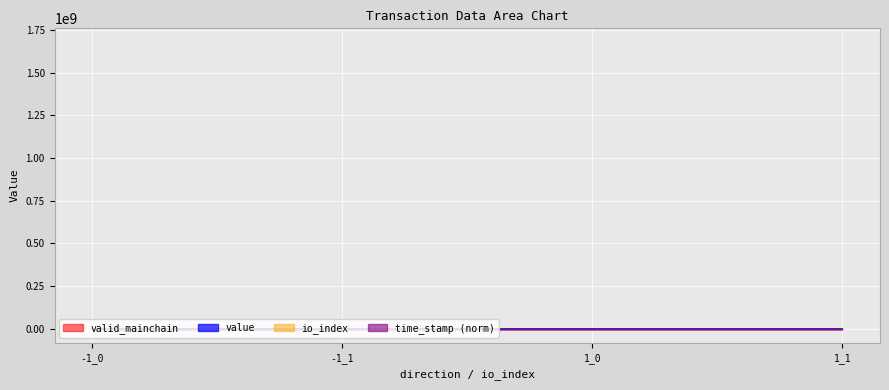

True or false: io_index and time_stamp cross at least once.

False